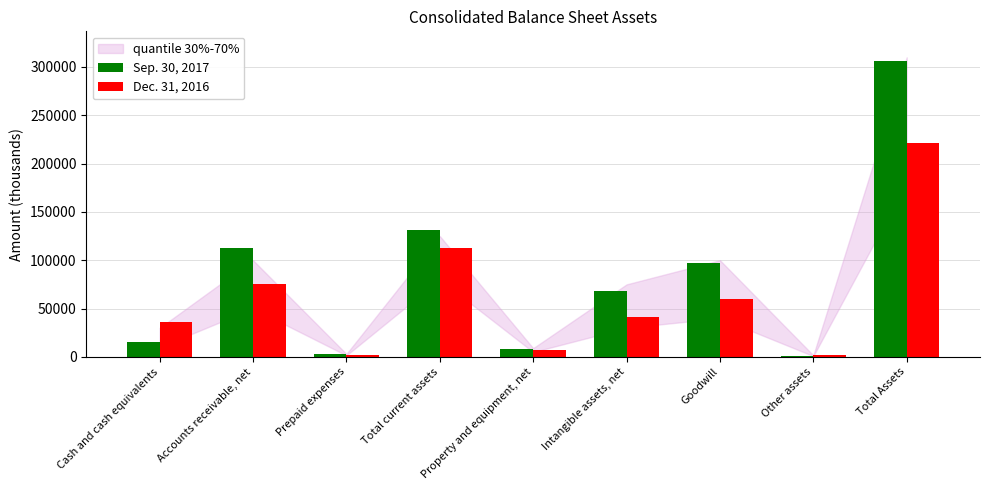

What is the difference between the maximum and minimum values in the Dec. 31, 2016 series?

219975